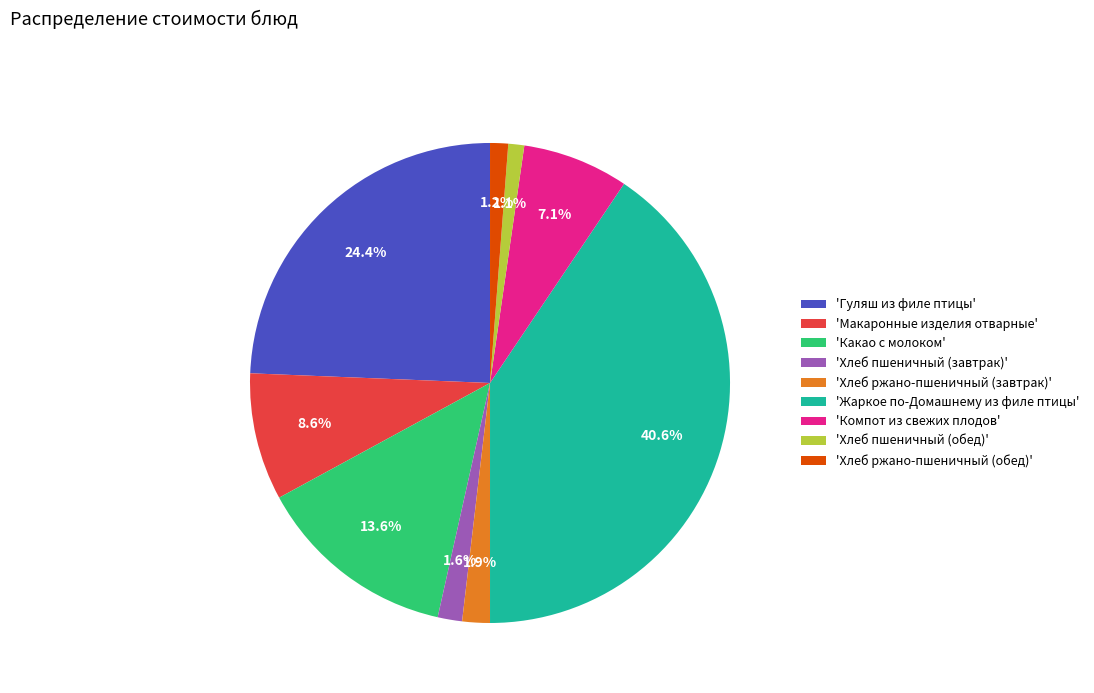

Between 'Макаронные изделия отварные' and 'Хлеб ржано-пшеничный (завтрак)', which is larger?

'Макаронные изделия отварные'